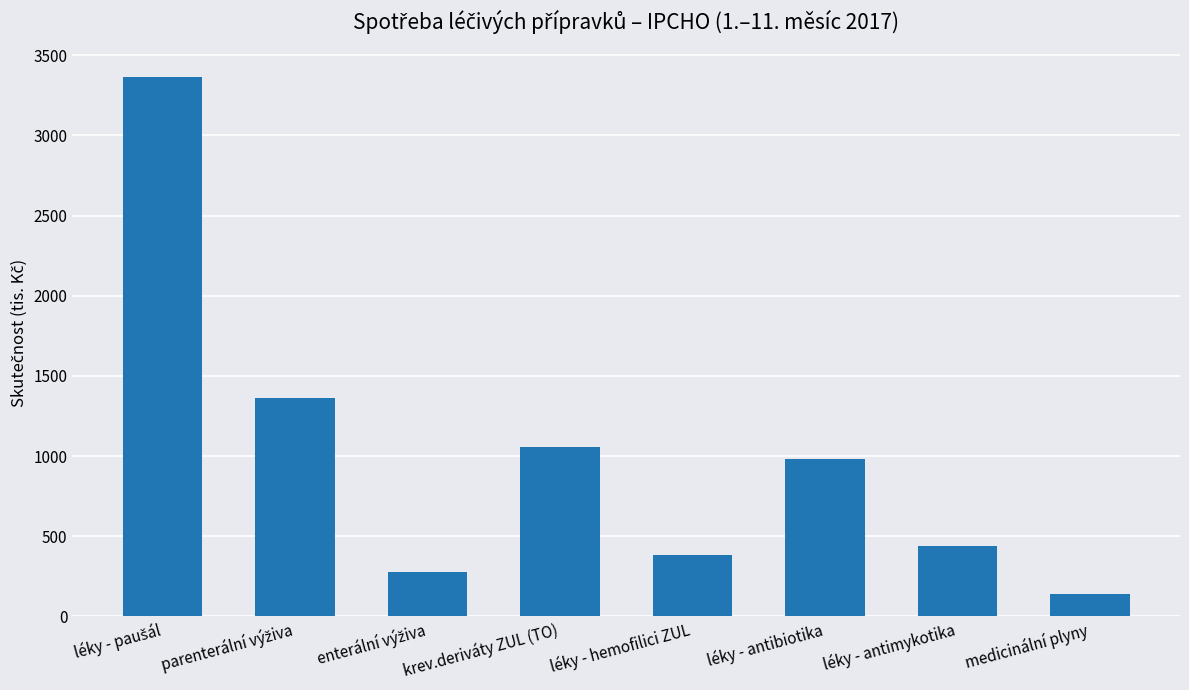

What is the change in value from léky - antibiotika to medicinální plyny?

-845.1